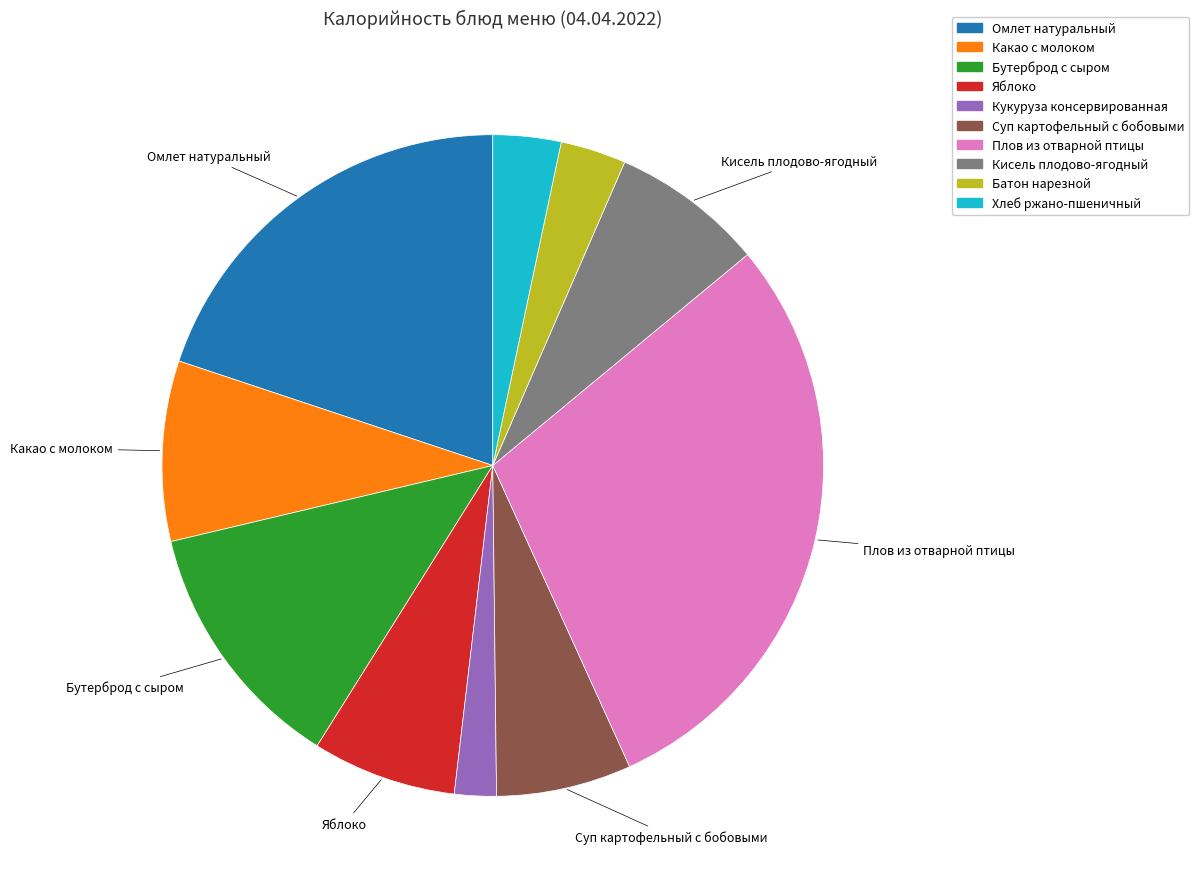

How many segments does this pie chart have?

10